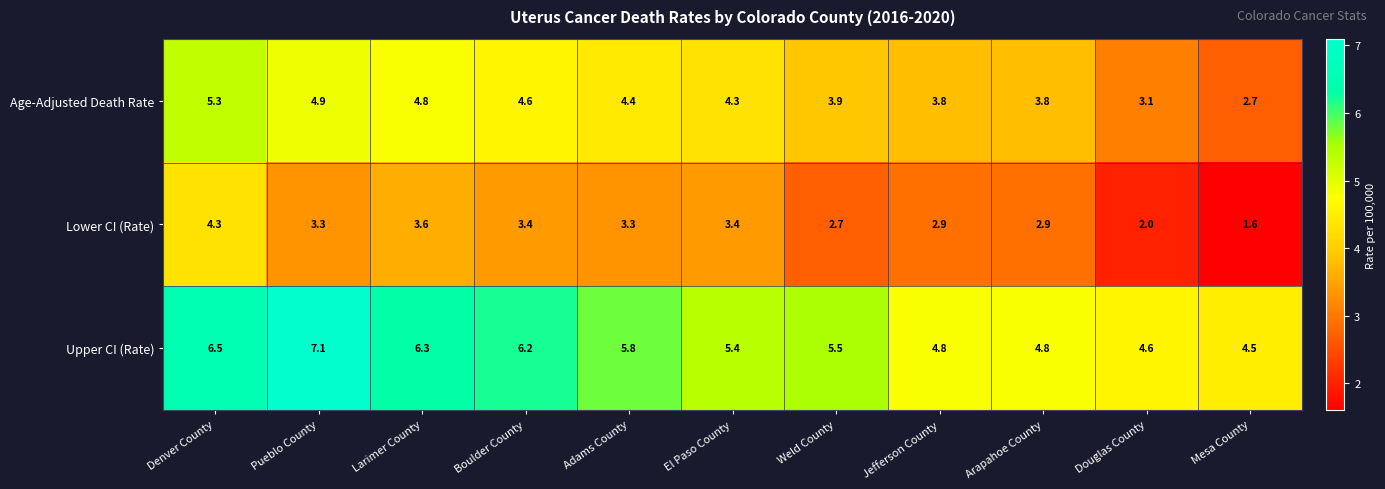

Is it true that Upper CI (Rate) equals 8.4 at Arapahoe County?

False